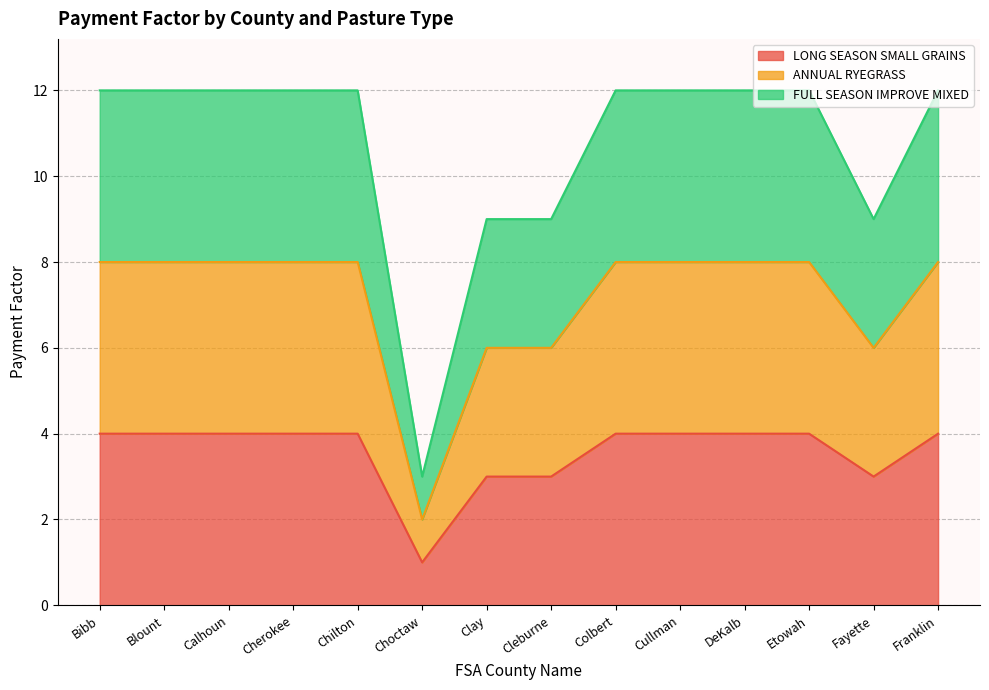

Which series has the largest total across all categories?

FULL SEASON IMPROVE MIXED